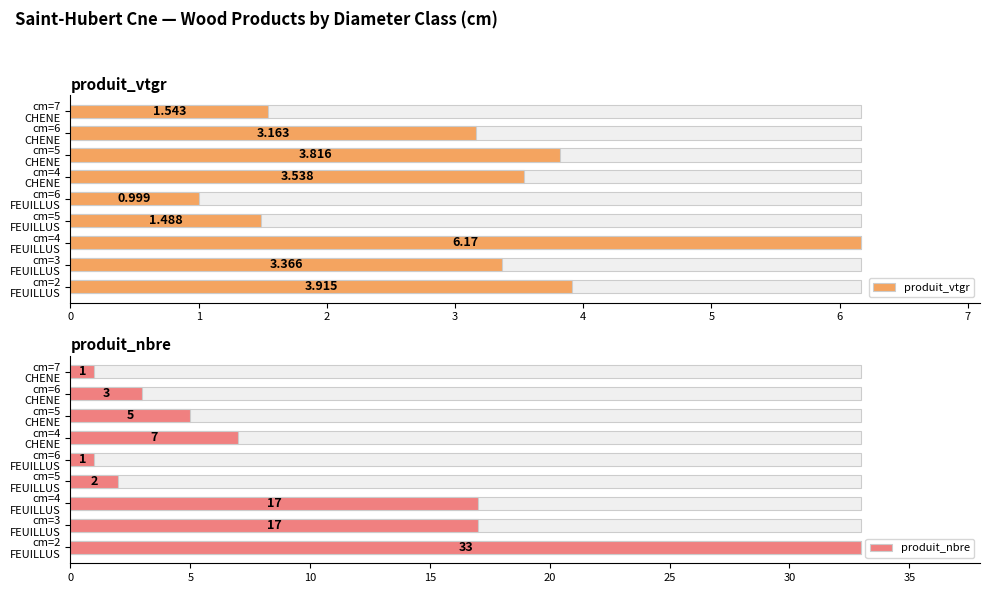

How many bars are there in total?

18